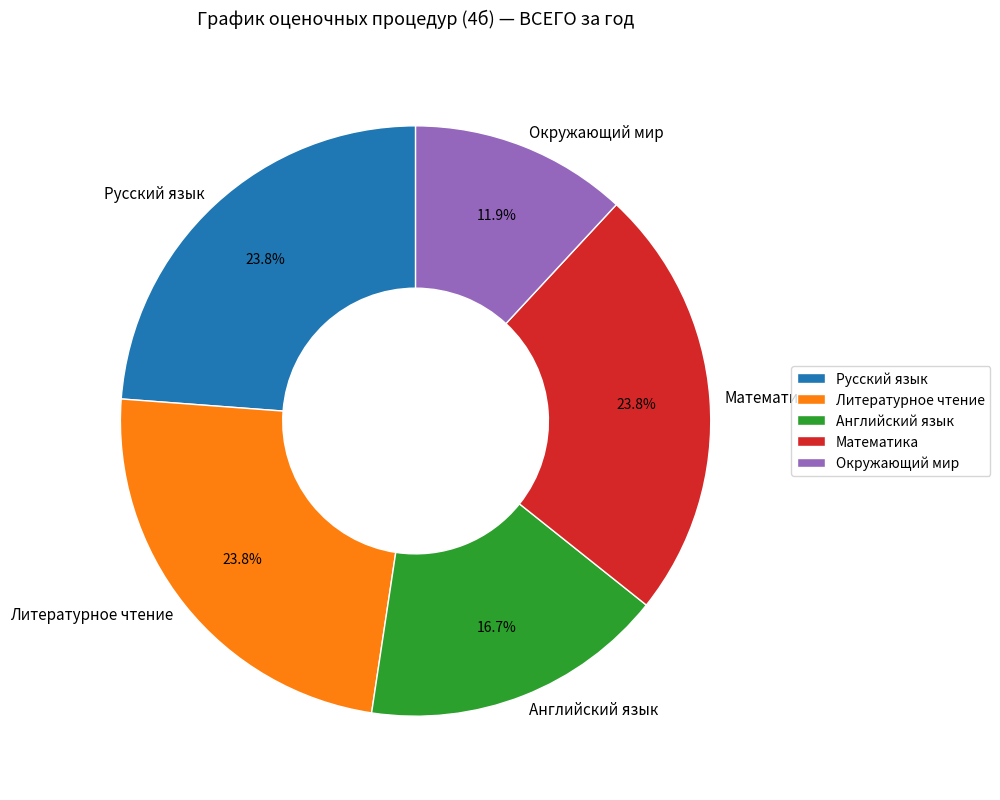

Which slice is the smallest?

Окружающий мир